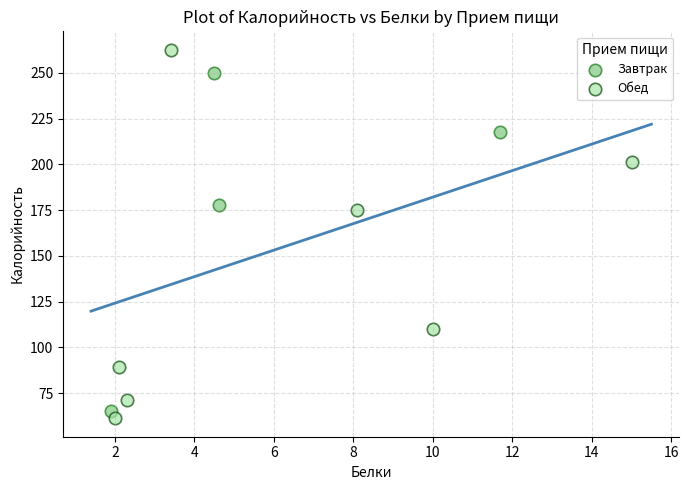

Which series reaches the maximum Y coordinate?

Обед